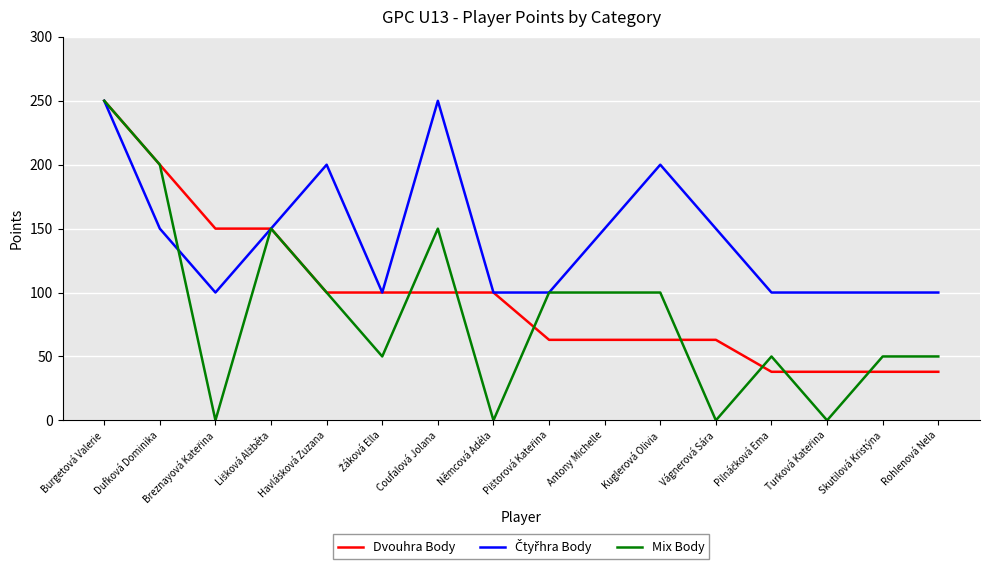

What is the highest value of the Dvouhra Body series?

250